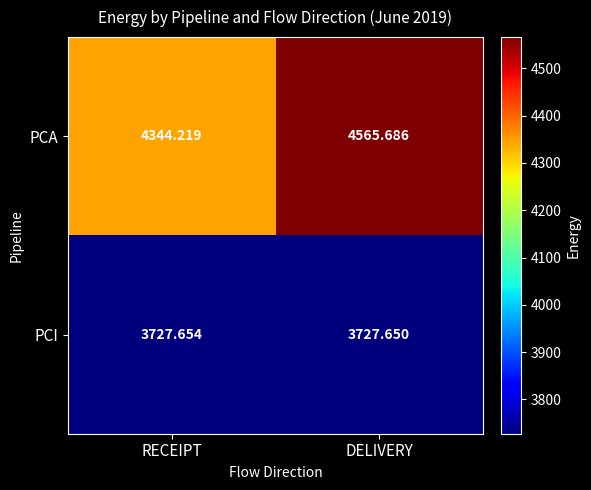

List the labels in order of PCA value, smallest first.

RECEIPT, DELIVERY